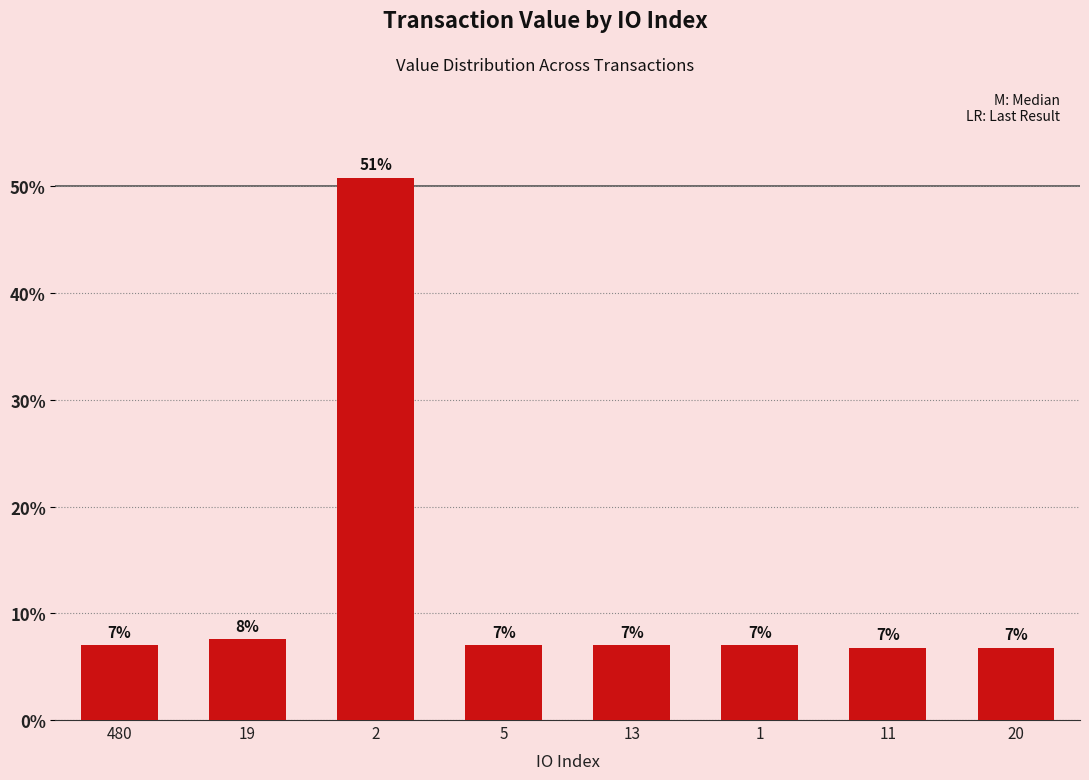

What is the smallest value displayed?

6.8